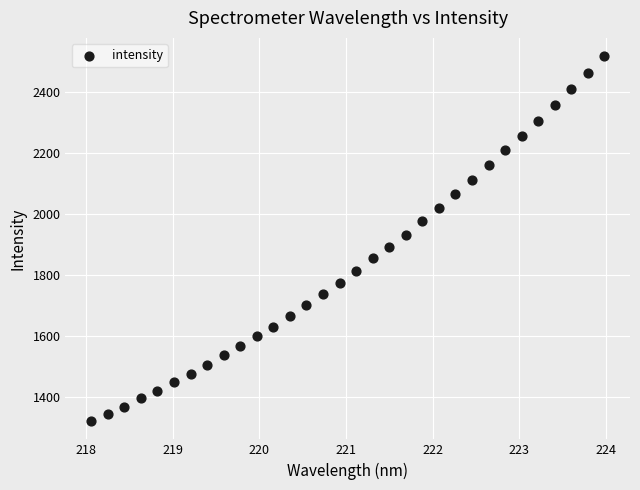

What is the range of Y values (max minus min)?

1195.9